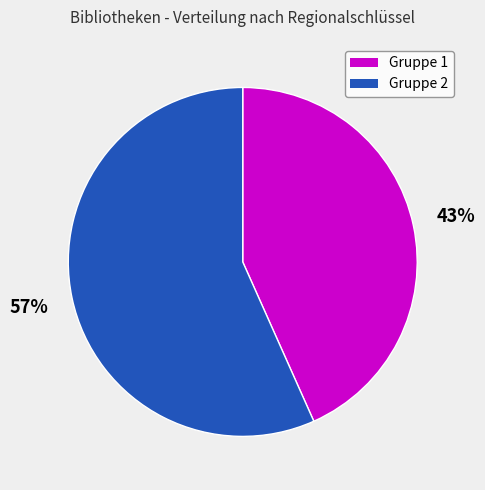

Rank the categories by value from highest to lowest.

Gruppe 2, Gruppe 1